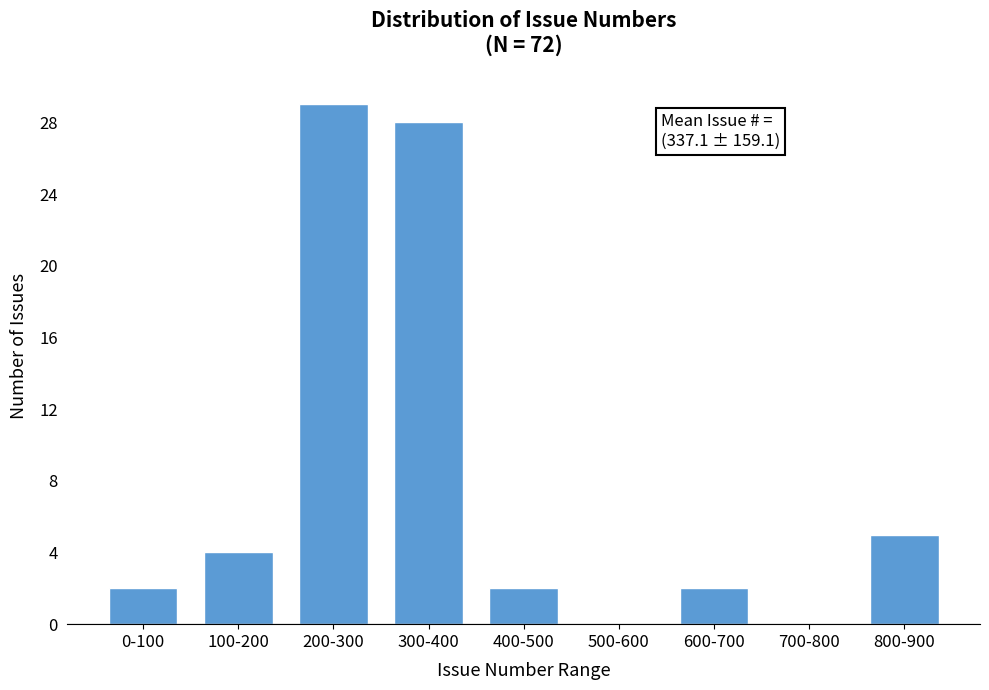

Reading left to right, extract all data points from this chart.

0-100=2	100-200=4	200-300=29	300-400=28	400-500=2	500-600=0	600-700=2	700-800=0	800-900=5